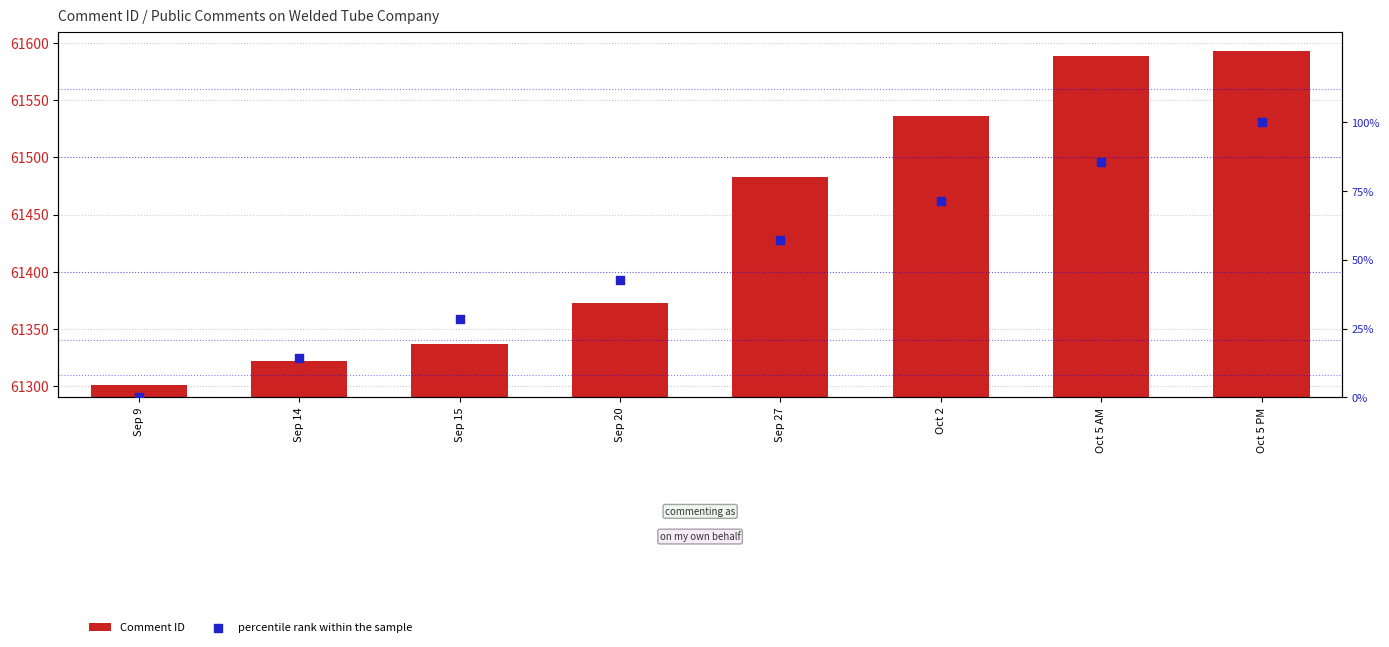

Which series reaches the minimum Y coordinate?

percentile rank within the sample